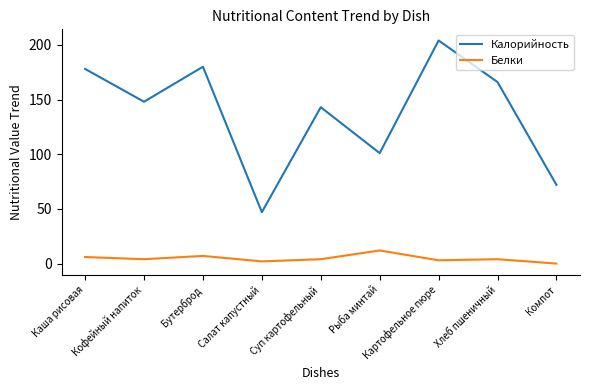

At Суп картофельный, list the series in order from largest to smallest.

Калорийность, Белки